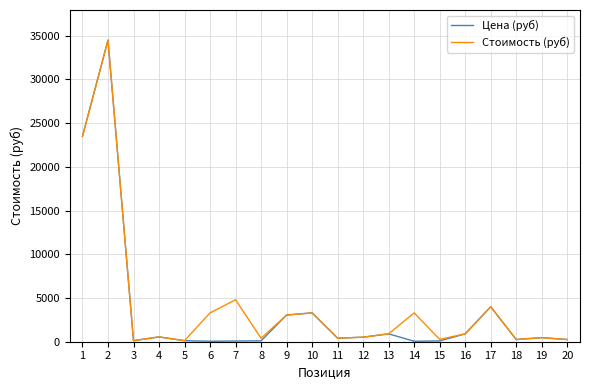

Does the chart display data point markers on the line(s)?

No